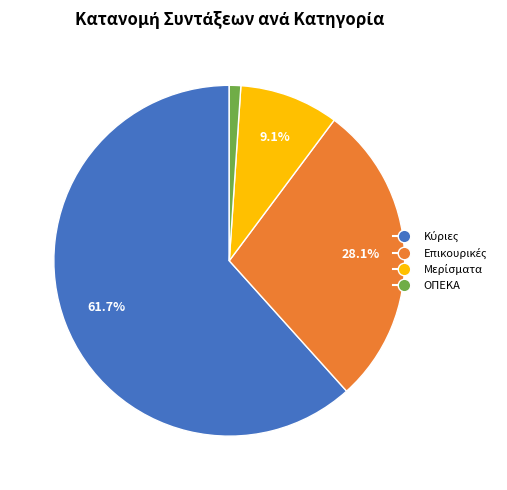

What is the smallest slice in the pie chart?

ΟΠΕΚΑ